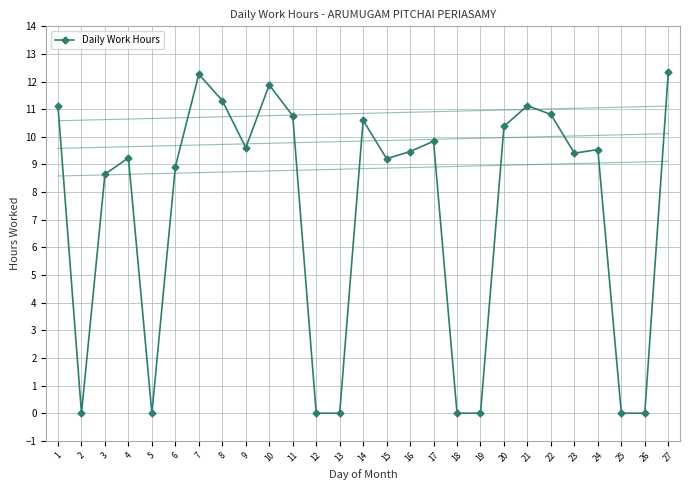

What is the change in value from 9 to 21?

+1.5